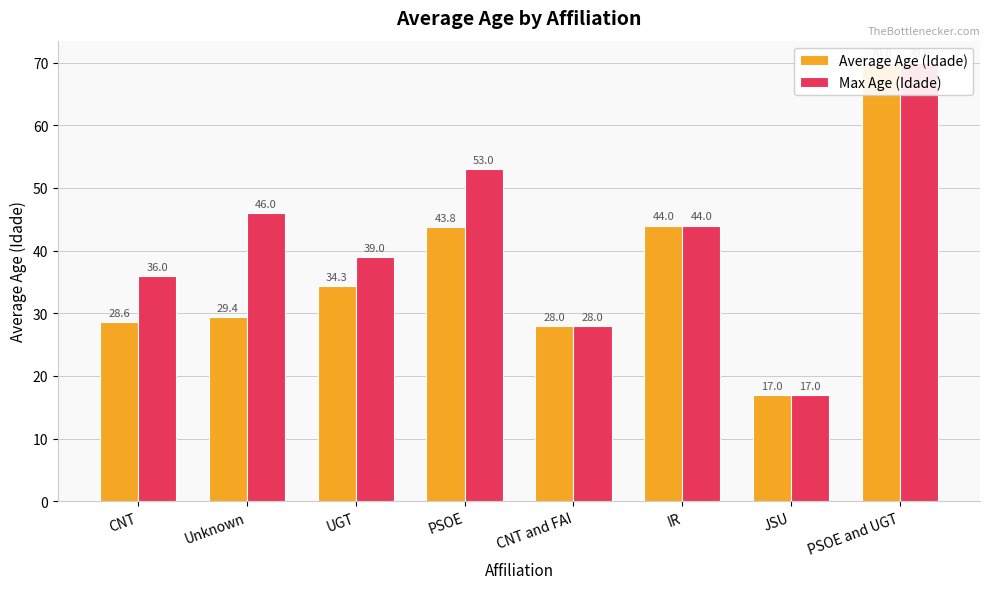

Which series has the largest total across all categories?

Max Age (Idade)